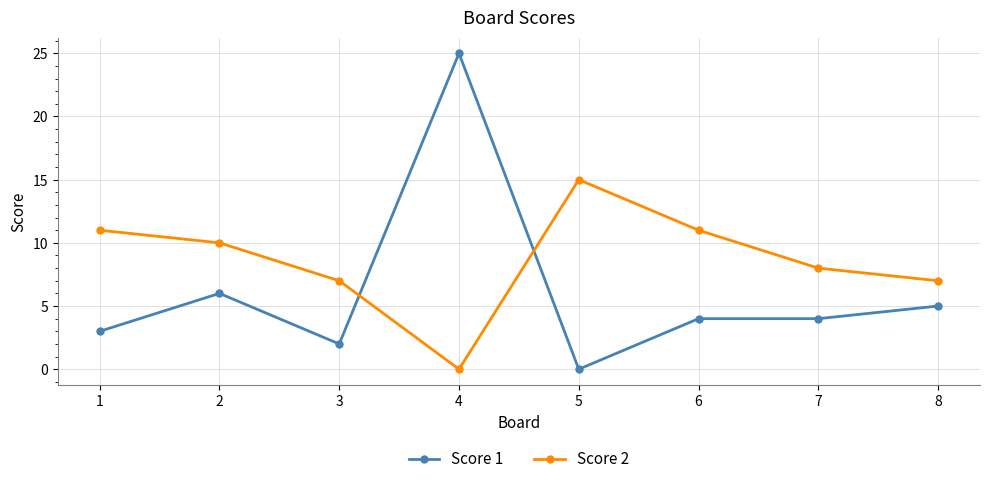

At 1, list the series in order from smallest to largest.

Score 1, Score 2